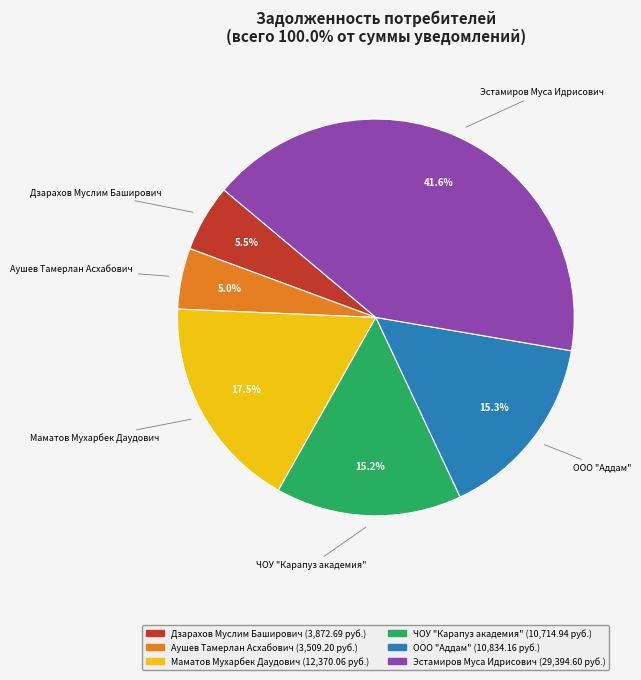

How many segments does this pie chart have?

6